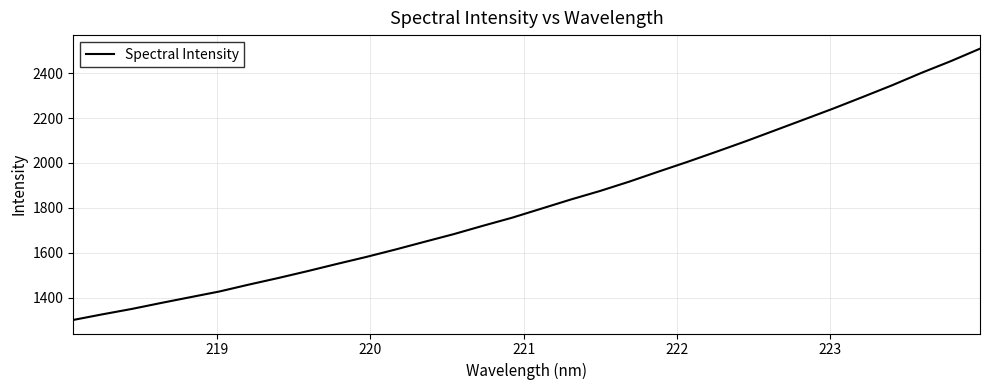

How many lines are shown in the chart?

1